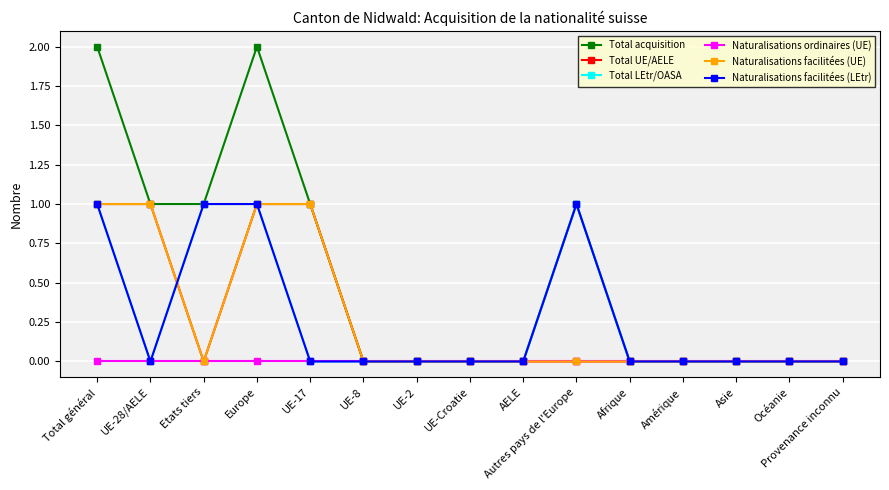

What is the sum of all Naturalisations facilitées (UE) values?

4